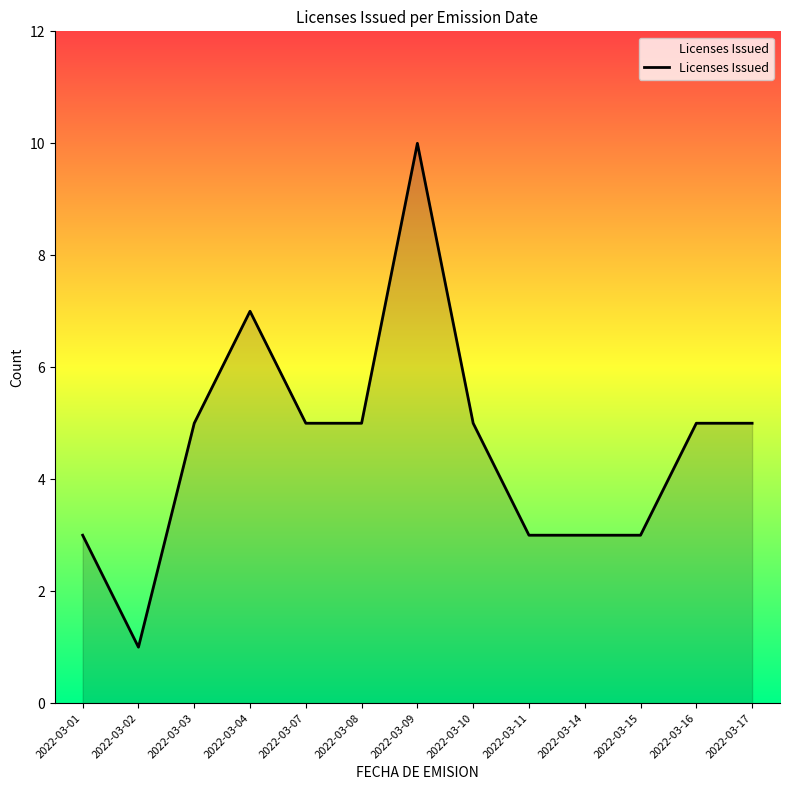

Reading right to left, extract all data points from this chart.

5	5	3	3	3	5	10	5	5	7	5	1	3